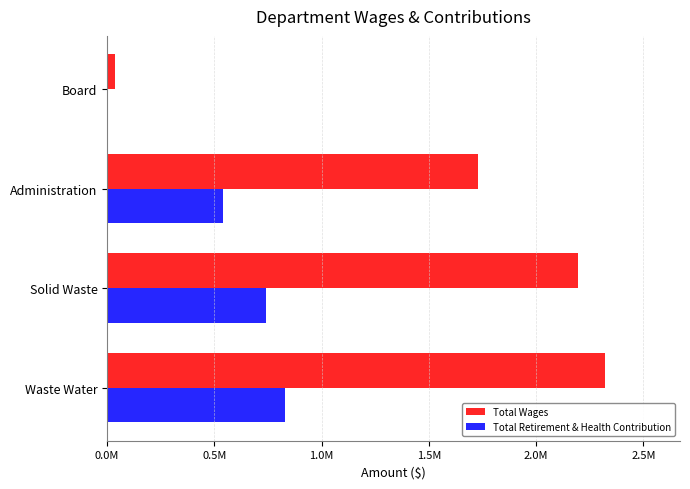

Rank the series by their maximum value, from highest to lowest.

Total Wages, Total Retirement & Health Contribution